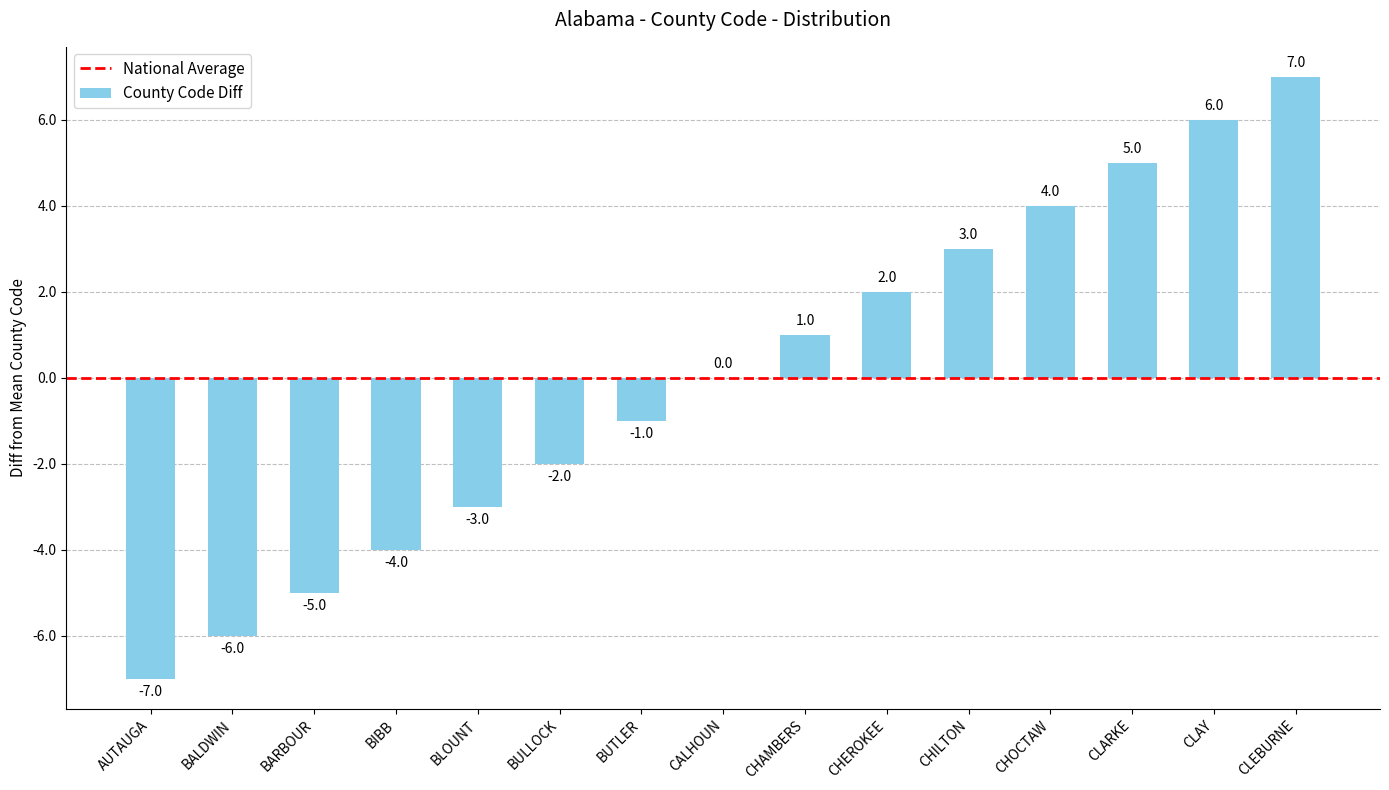

At which category does the chart reach its peak across all series?

CLEBURNE